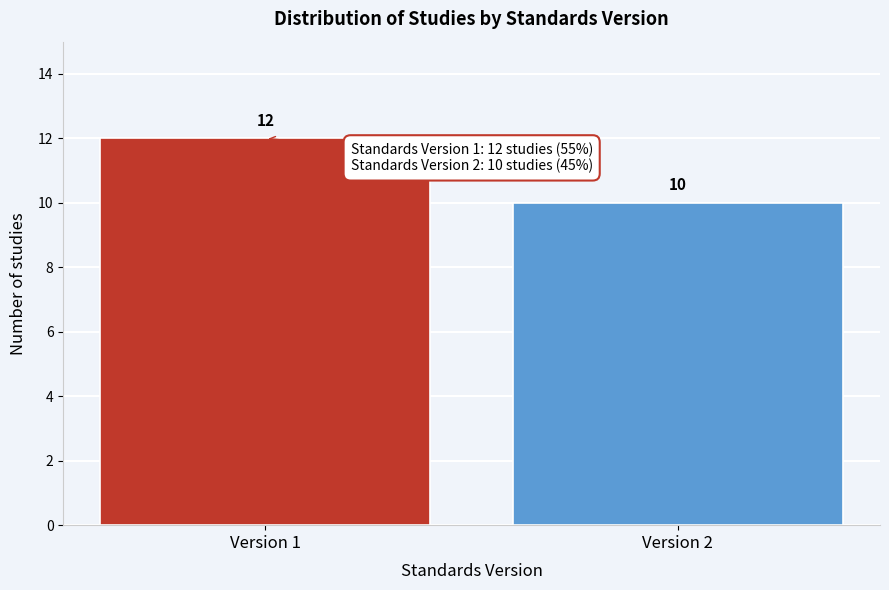

Reading left to right, what are all the values shown in this chart?

Version 1=12	Version 2=10